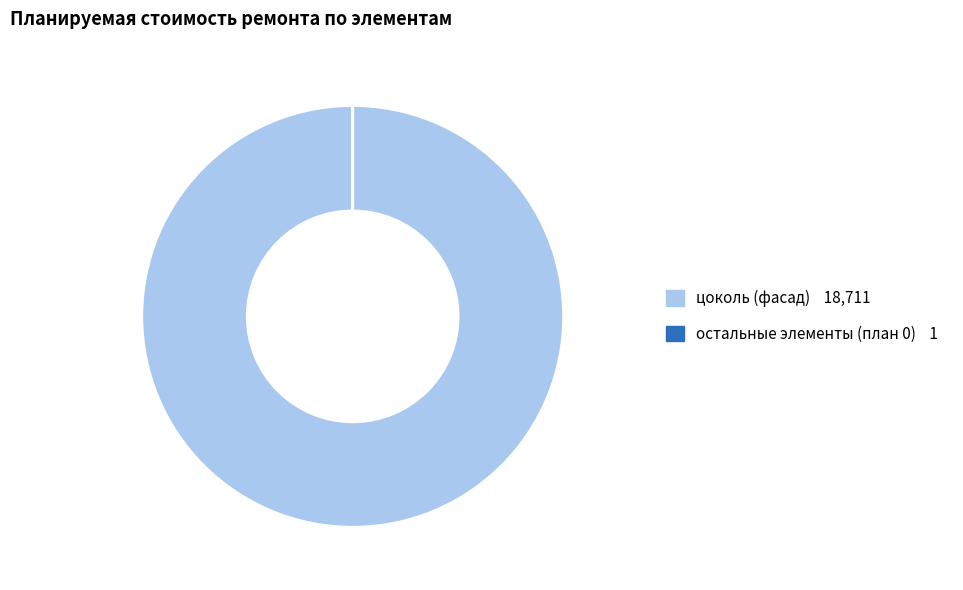

Is there any slice that represents more than half of the pie?

Yes